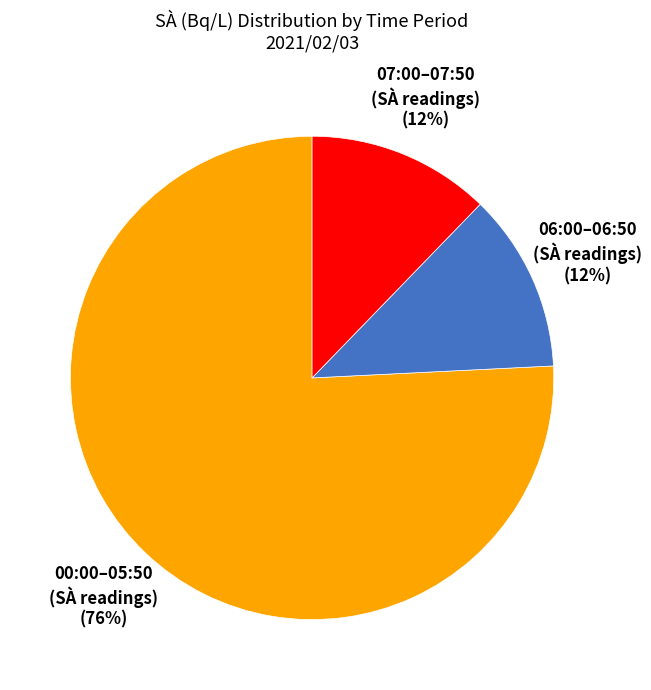

Is there a majority slice in this chart?

Yes